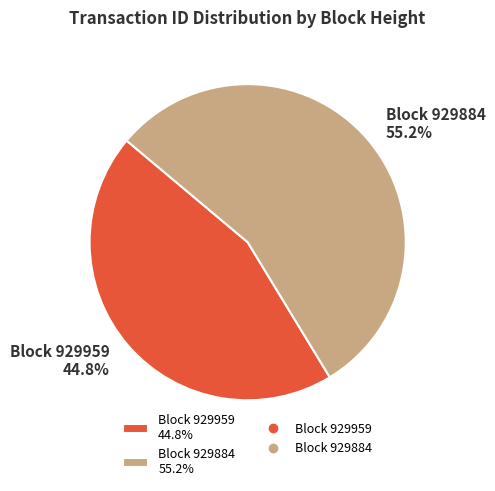

How many slices are in this pie chart?

2